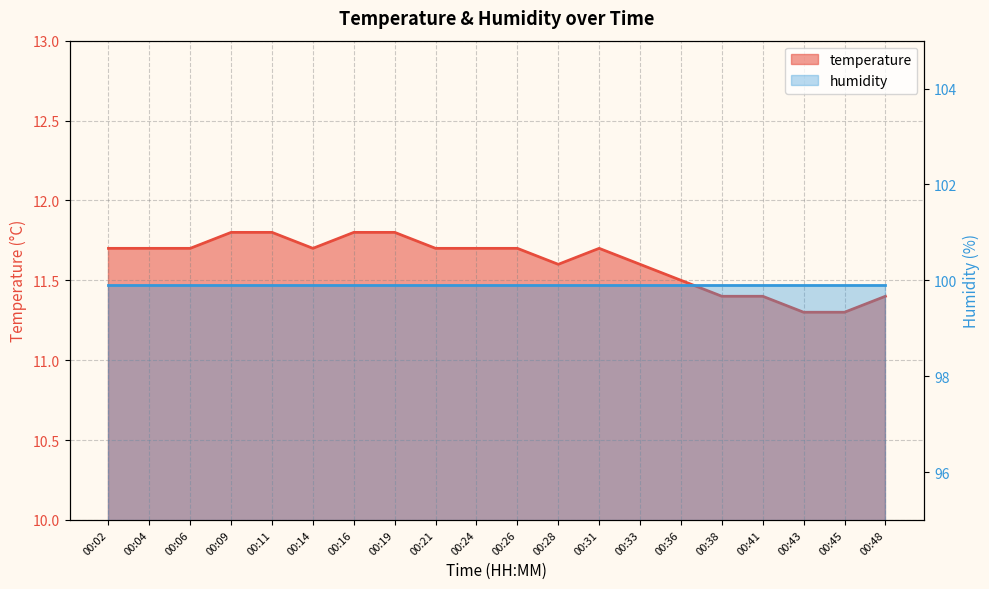

Count the values in the range 11 to 12.

20